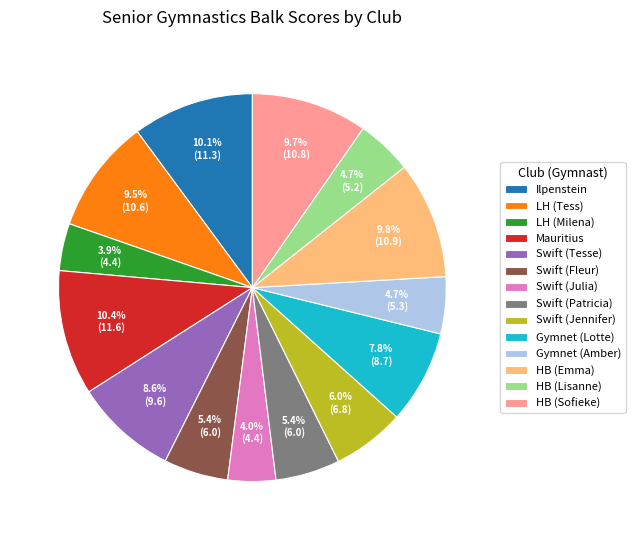

What percentage do LH (Milena) and HB (Emma) together represent?

13.7%